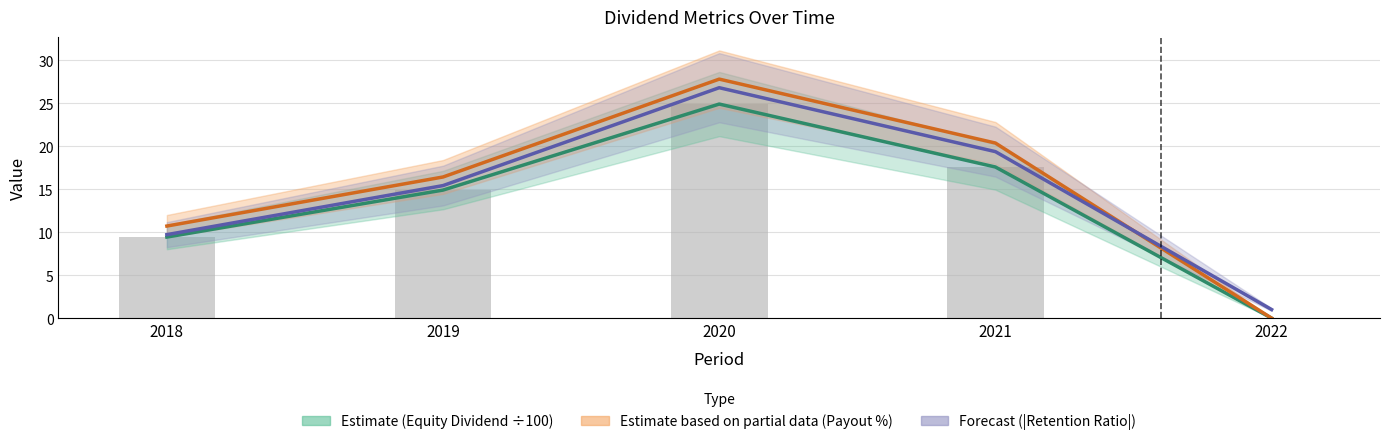

Where is Equity Share Dividend Estimate nearest to the value 12?

2018